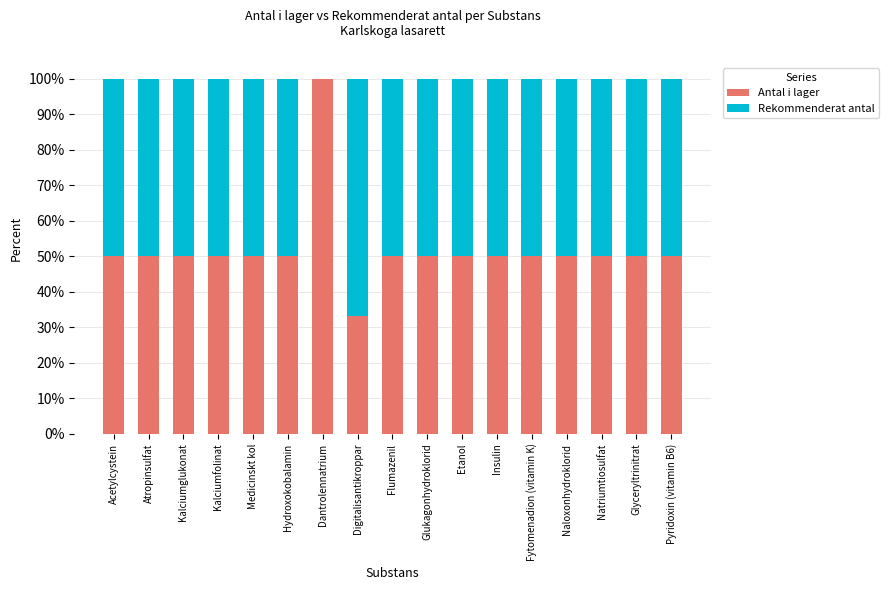

Does the chart contain stacked bars?

Yes